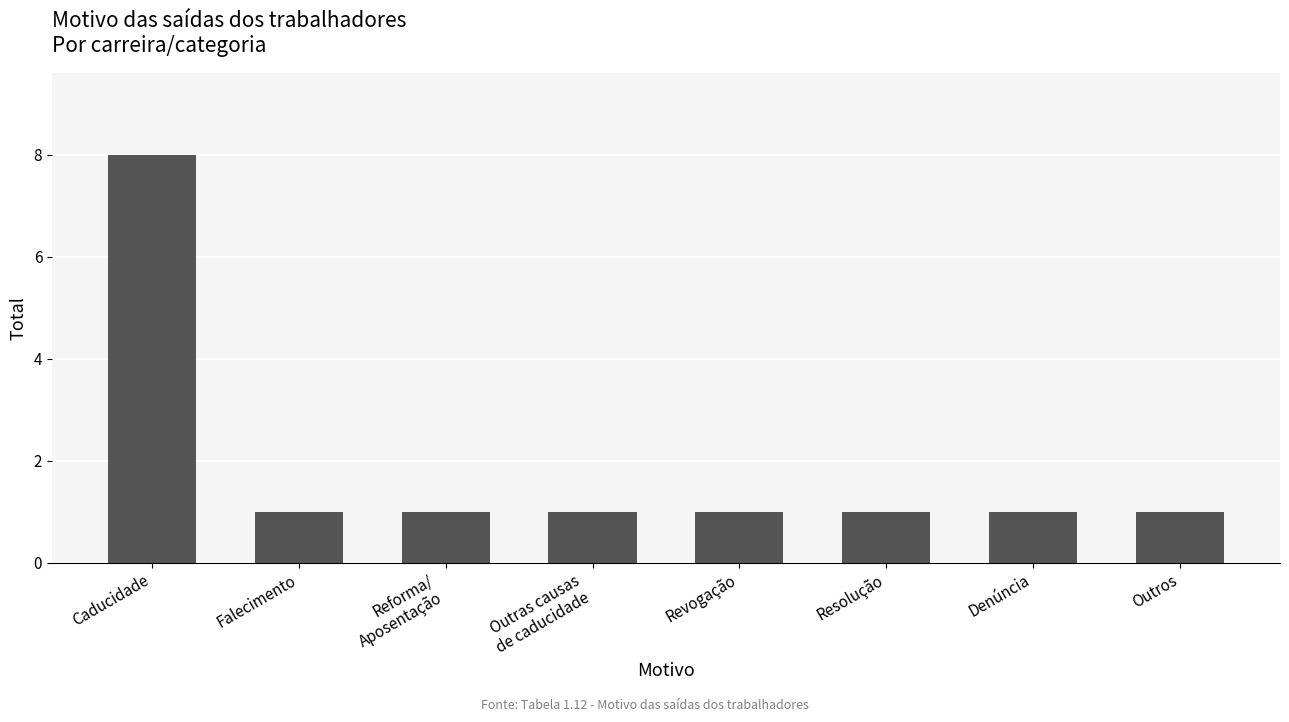

Reading left to right, extract all data points from this chart.

8	1	1	1	1	1	1	1